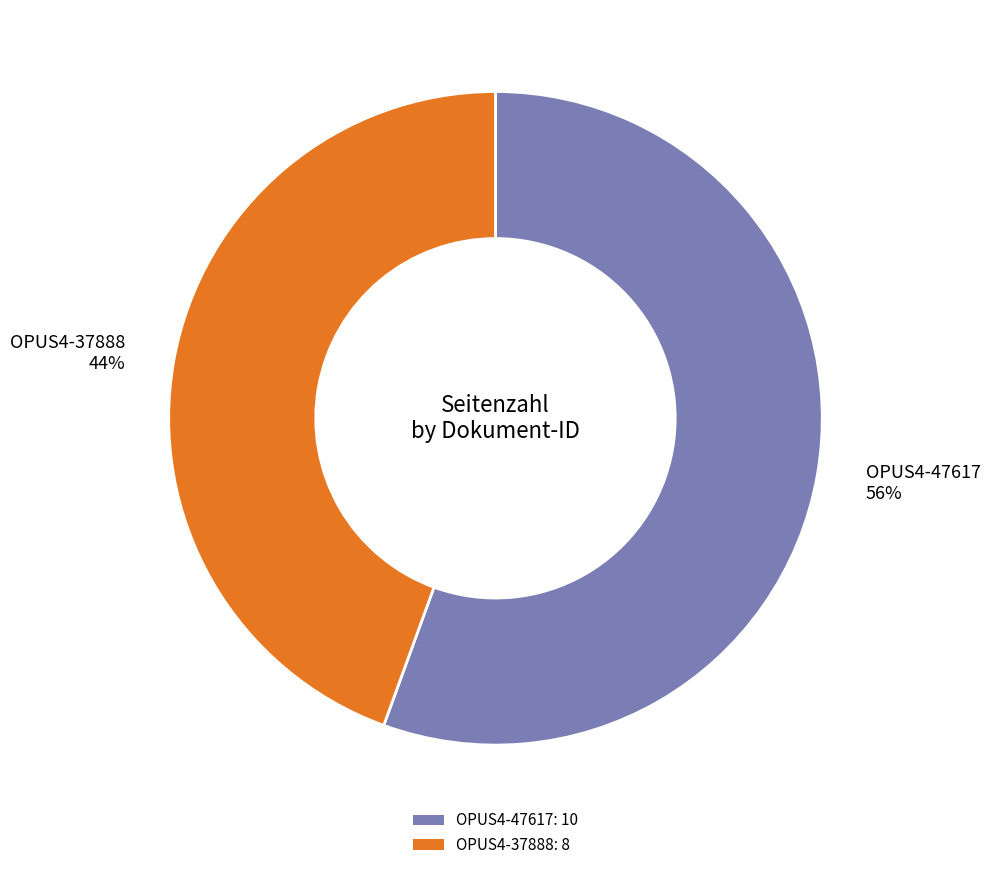

To the nearest percent, what is the combined percentage of OPUS4-37888 44% and OPUS4-47617 56%?

100%